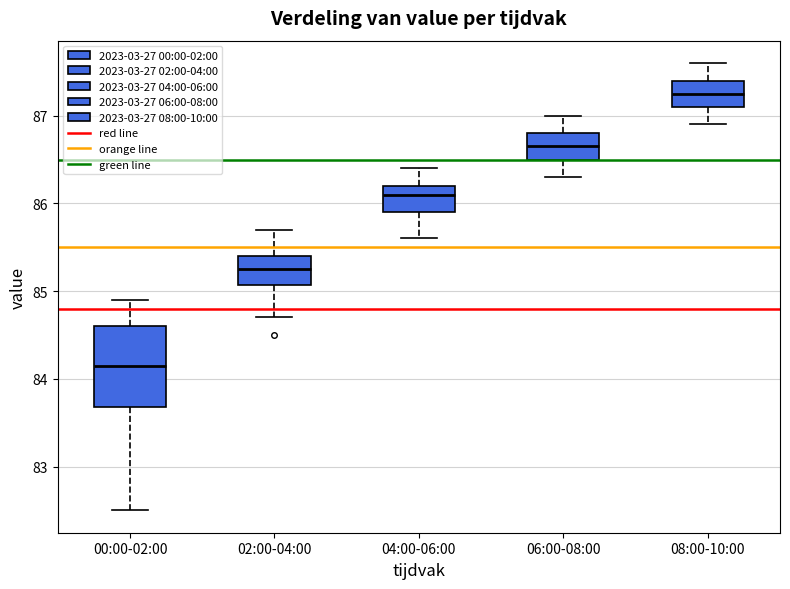

Reading left to right, read every box against the y-axis: the position of its median line, the range the box covers, and the ends of its whiskers. The values are not printed on the chart, so give them approximately, as read against the axis.

00:00-02:00: median 84.2, box 83.7 to 84.6, whiskers 82.5 to 84.9
02:00-04:00: median 85.3, box 85.1 to 85.4, whiskers 84.7 to 85.7
04:00-06:00: median 86.1, box 85.9 to 86.2, whiskers 85.6 to 86.4
06:00-08:00: median 86.7, box 86.5 to 86.8, whiskers 86.3 to 87.0
08:00-10:00: median 87.3, box 87.1 to 87.4, whiskers 86.9 to 87.6